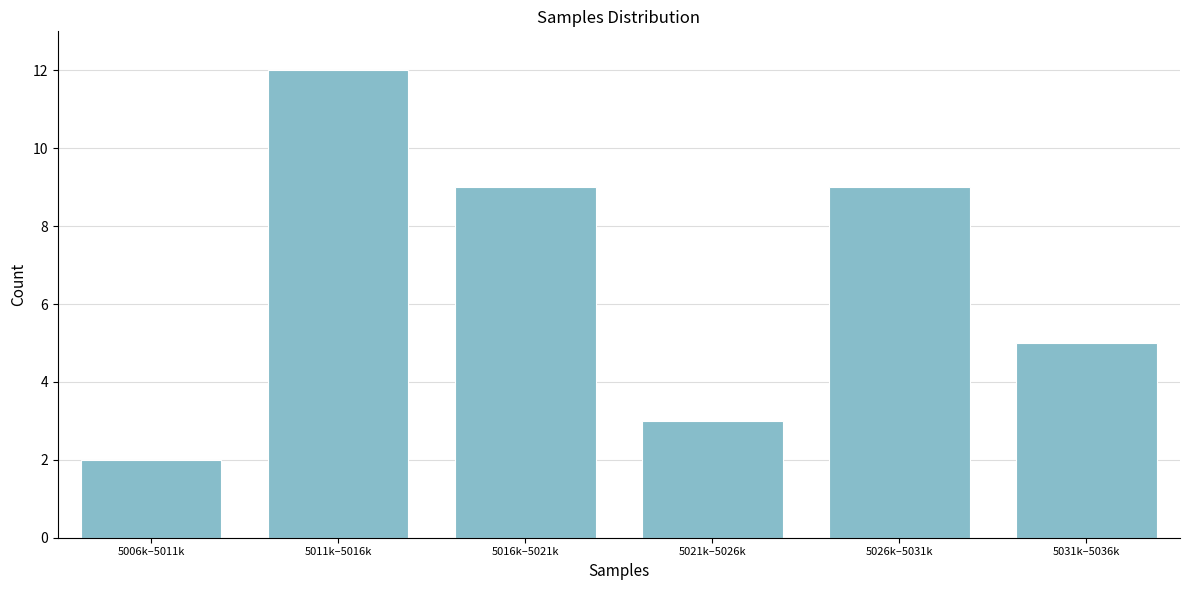

Reading left to right, what are all the values shown in this chart?

2	12	9	3	9	5